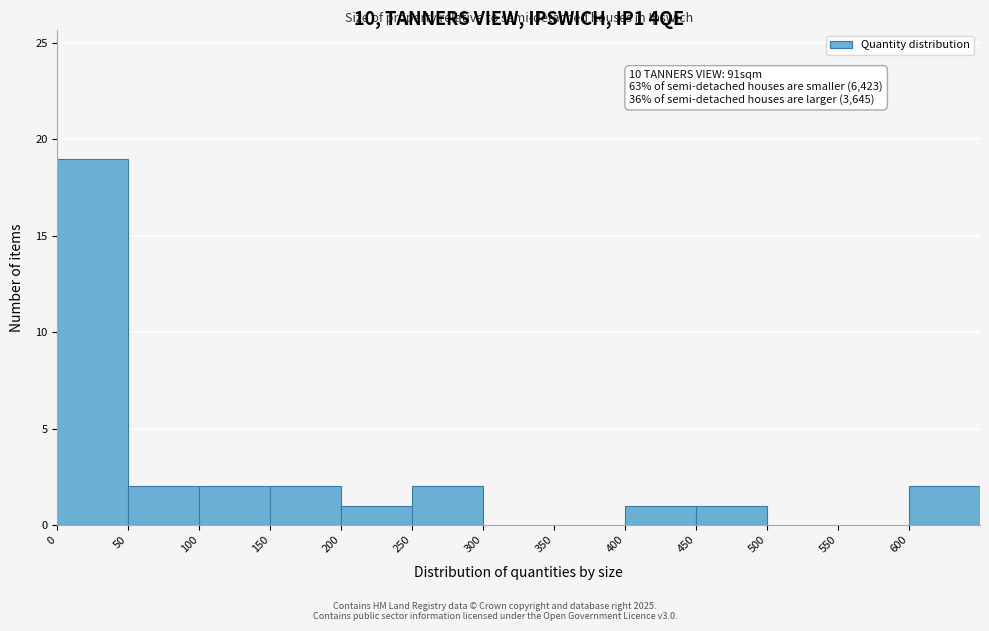

Over which range of the x-axis is the bar tallest?

0 to 50